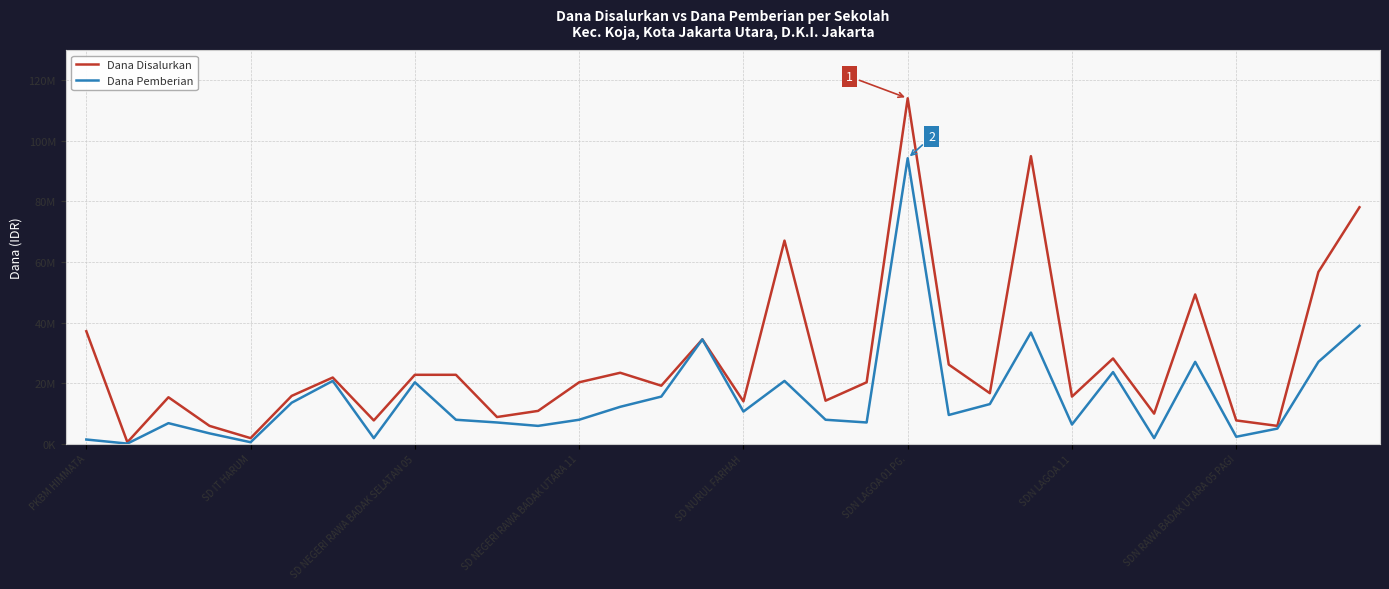

Does the chart have visible grid lines?

Yes